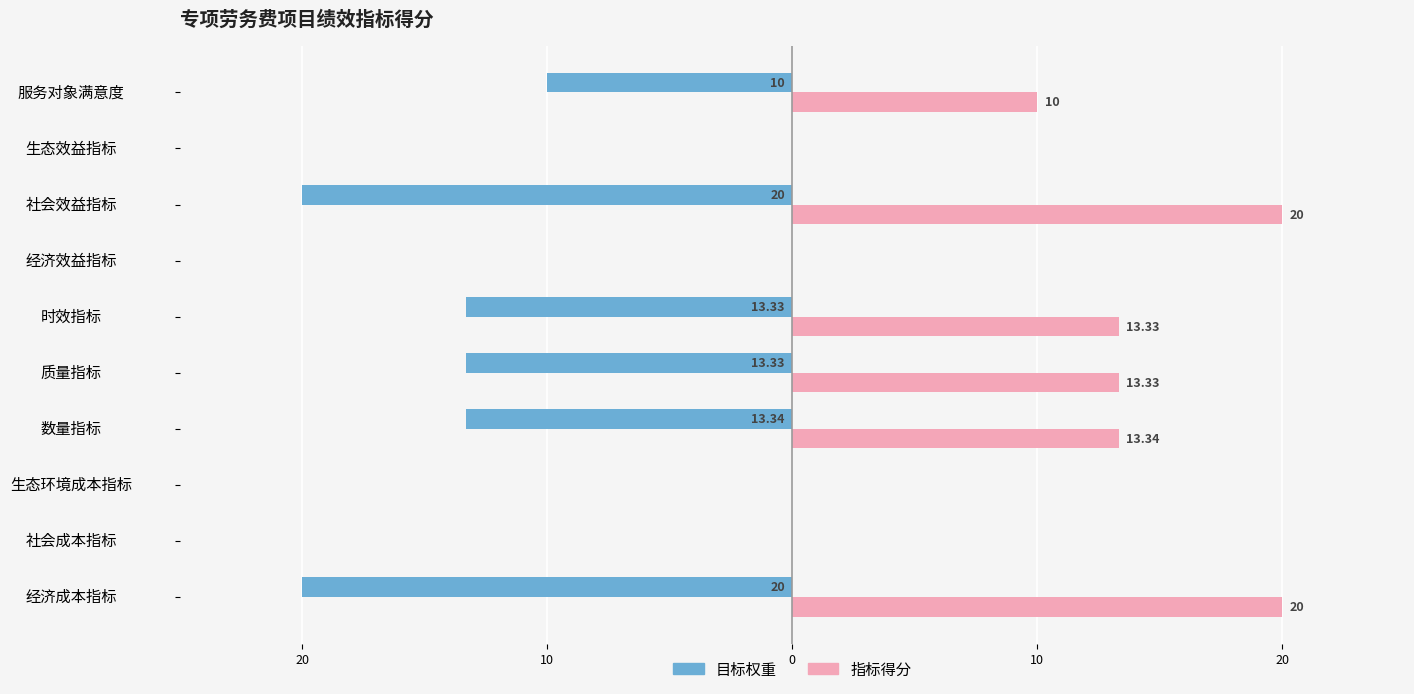

What are all the series names shown in the legend?

目标权重, 指标得分